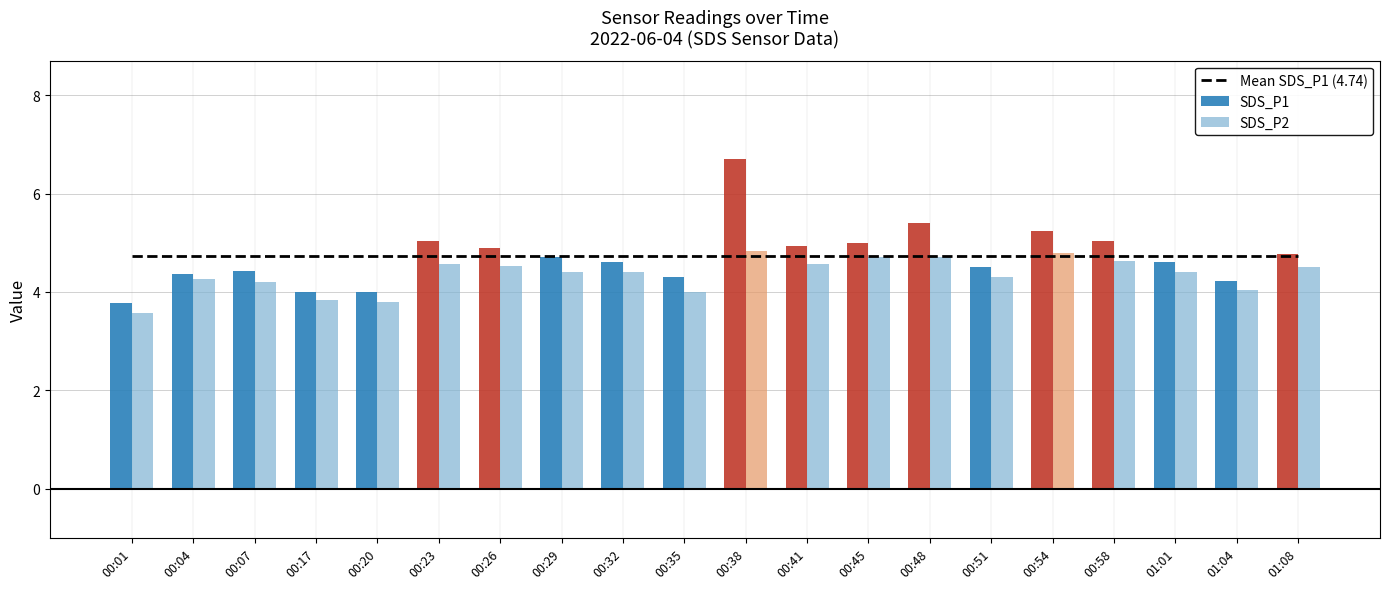

Reading left to right, what are all the values shown in this chart?

Mean SDS_P1 (4.74): 00:01=4.7	00:04=4.7	00:07=4.7	00:17=4.7	00:20=4.7	00:23=4.7	00:26=4.7	00:29=4.7	00:32=4.7	00:35=4.7	00:38=4.7	00:41=4.7	00:45=4.7	00:48=4.7	00:51=4.7	00:54=4.7	00:58=4.7	01:01=4.7	01:04=4.7	01:08=4.7
SDS_P1: 00:01=3.8	00:04=4.4	00:07=4.4	00:17=4.0	00:20=4.0	00:23=5.0	00:26=4.9	00:29=4.7	00:32=4.6	00:35=4.3	00:38=6.7	00:41=4.9	00:45=5.0	00:48=5.4	00:51=4.5	00:54=5.2	00:58=5.0	01:01=4.6	01:04=4.2	01:08=4.8
SDS_P2: 00:01=3.6	00:04=4.3	00:07=4.2	00:17=3.8	00:20=3.8	00:23=4.6	00:26=4.5	00:29=4.4	00:32=4.4	00:35=4.0	00:38=4.8	00:41=4.6	00:45=4.7	00:48=4.7	00:51=4.3	00:54=4.8	00:58=4.6	01:01=4.4	01:04=4.0	01:08=4.5